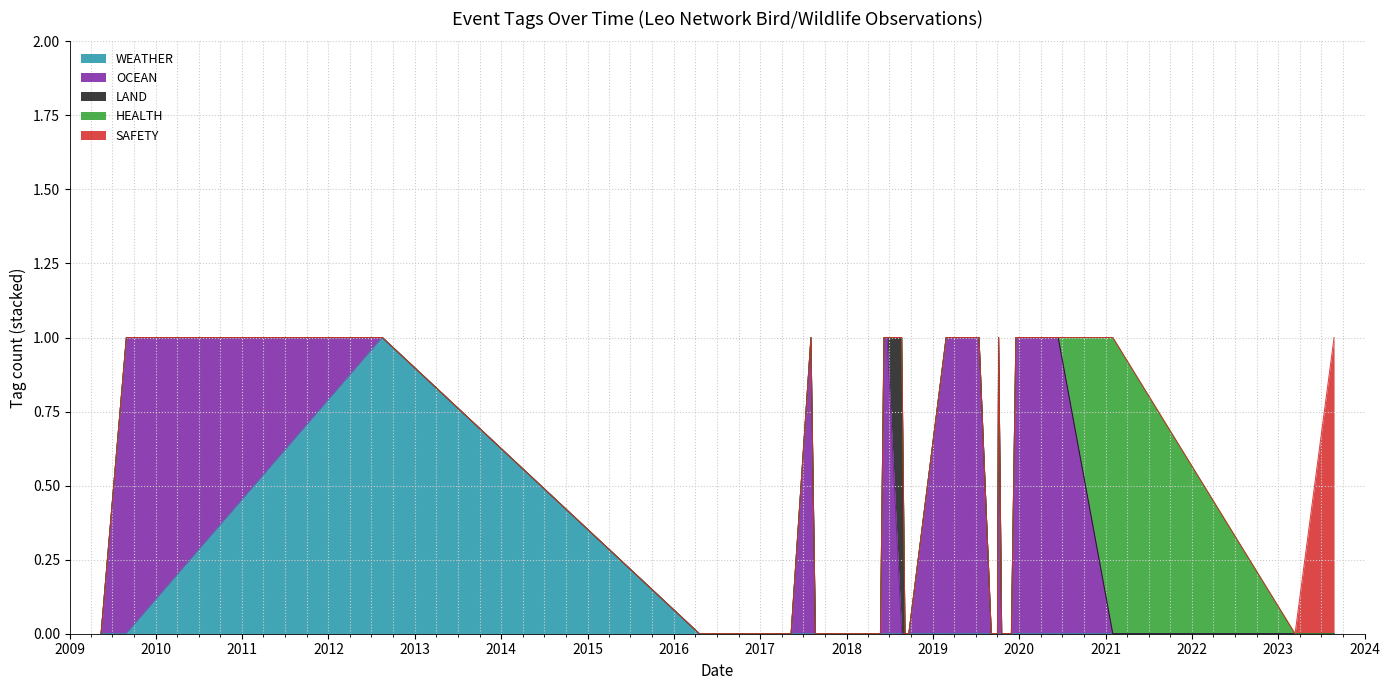

True or false: LAND and HEALTH intersect in this chart.

False